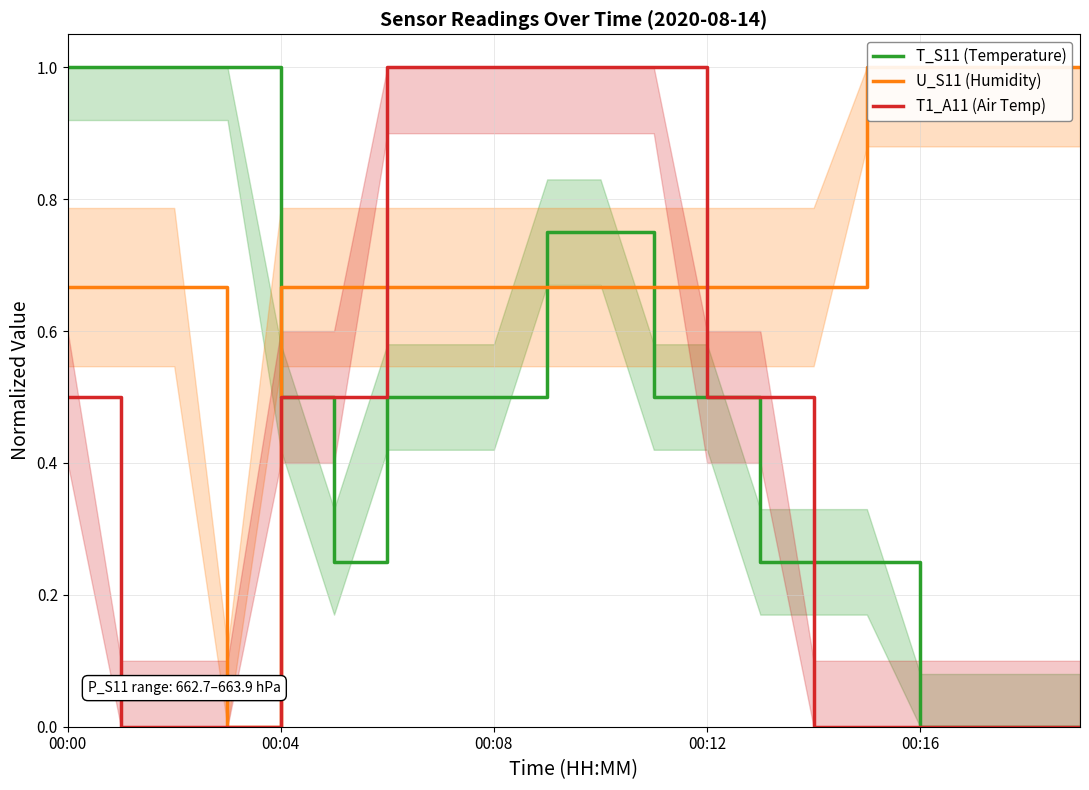

True or false: U_S11 (Humidity) has more than 1 interior local peaks.

False